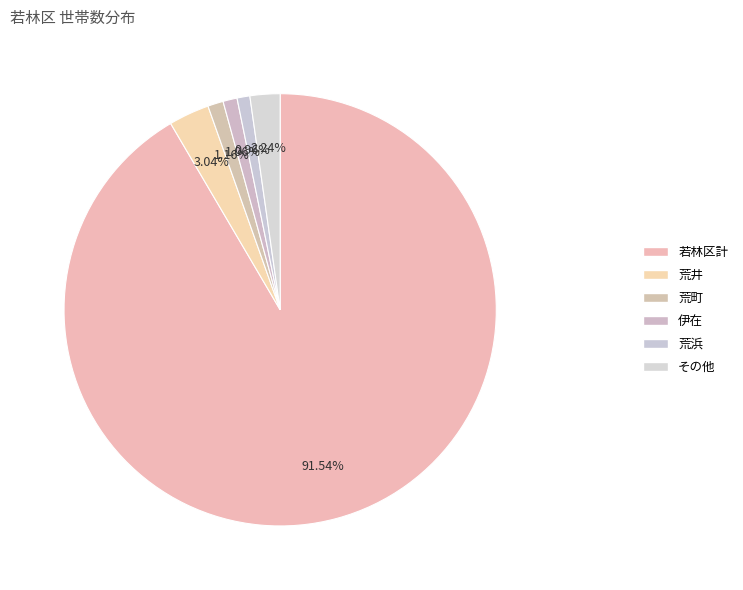

What is the majority slice?

若林区計